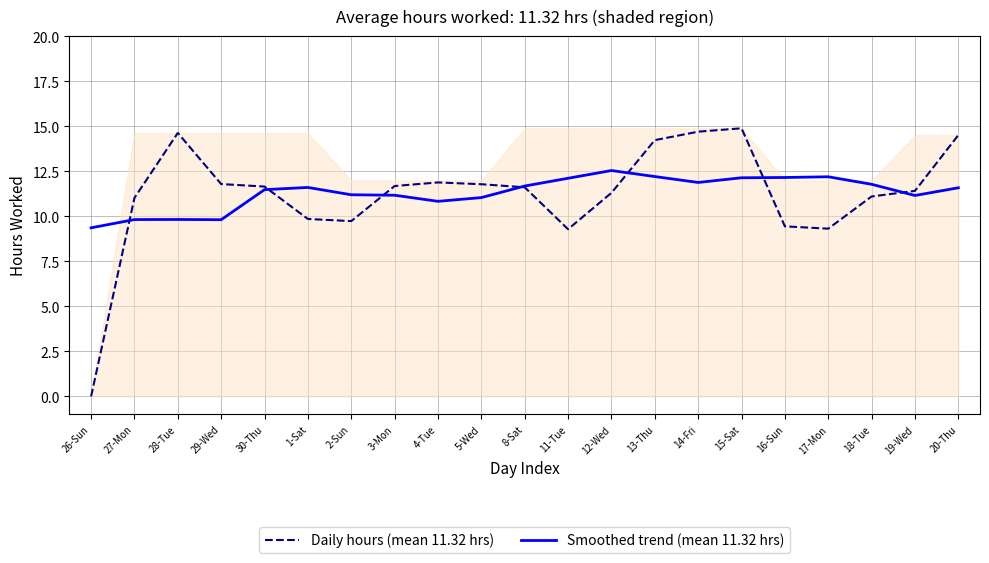

Does the chart have visible grid lines?

Yes